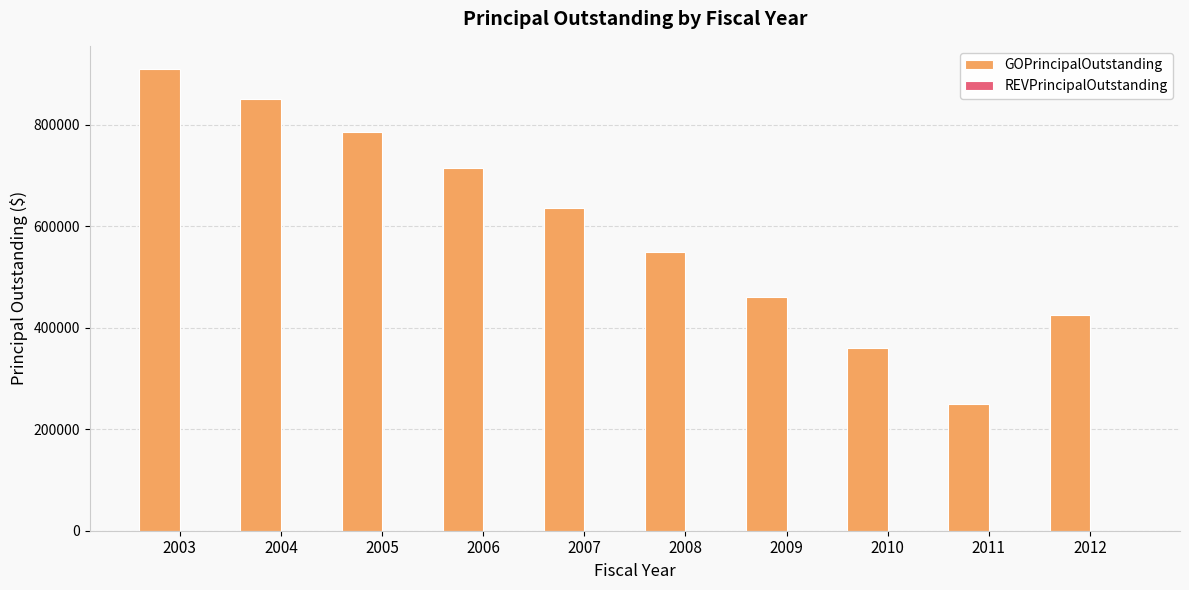

Is it true that the value at 2005 is 785000?

True